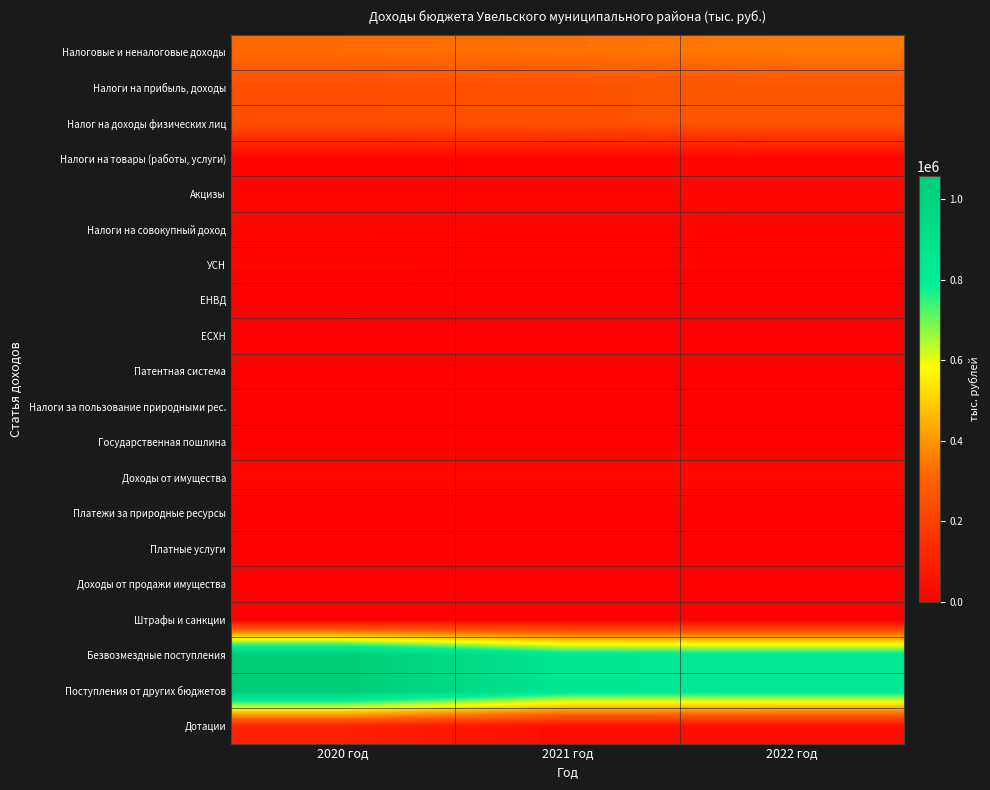

What is the total value across all series at 2022 год?

2723118.9